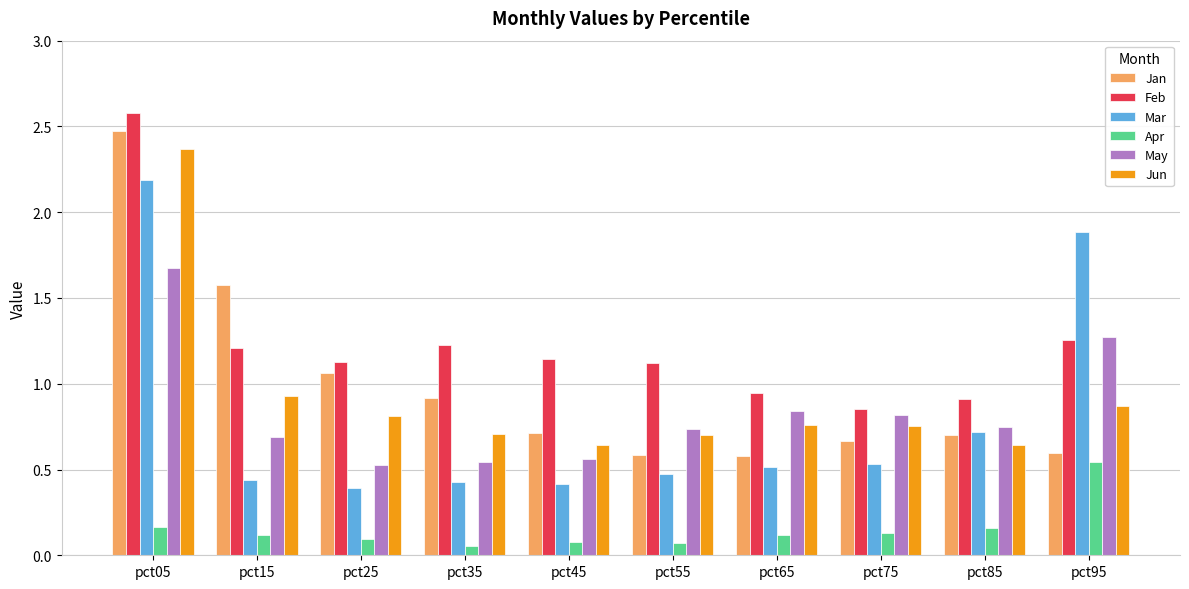

What is the sum of all Apr values?

1.5